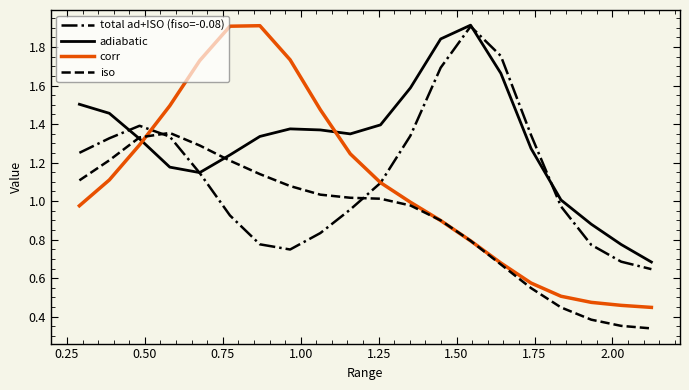

Which series has the largest total across all categories?

adiabatic